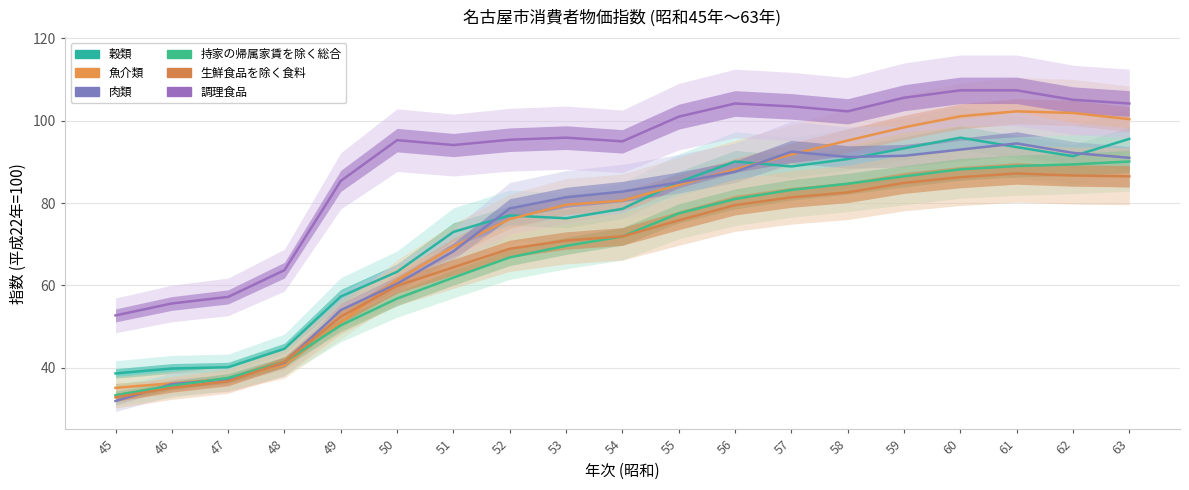

At how many categories does at least one series exceed 53?

18